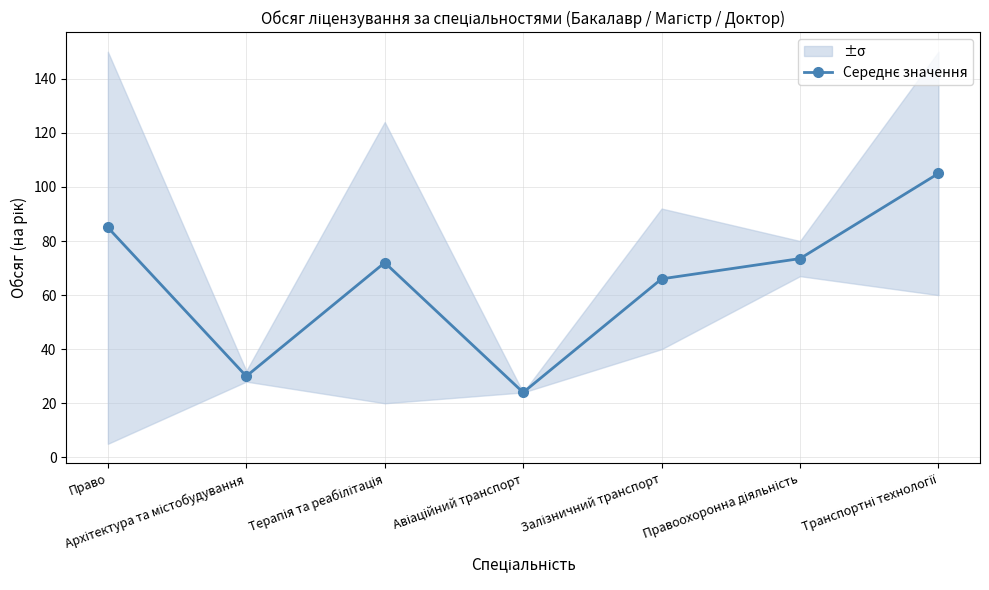

Does the chart display data point markers on the line(s)?

Yes